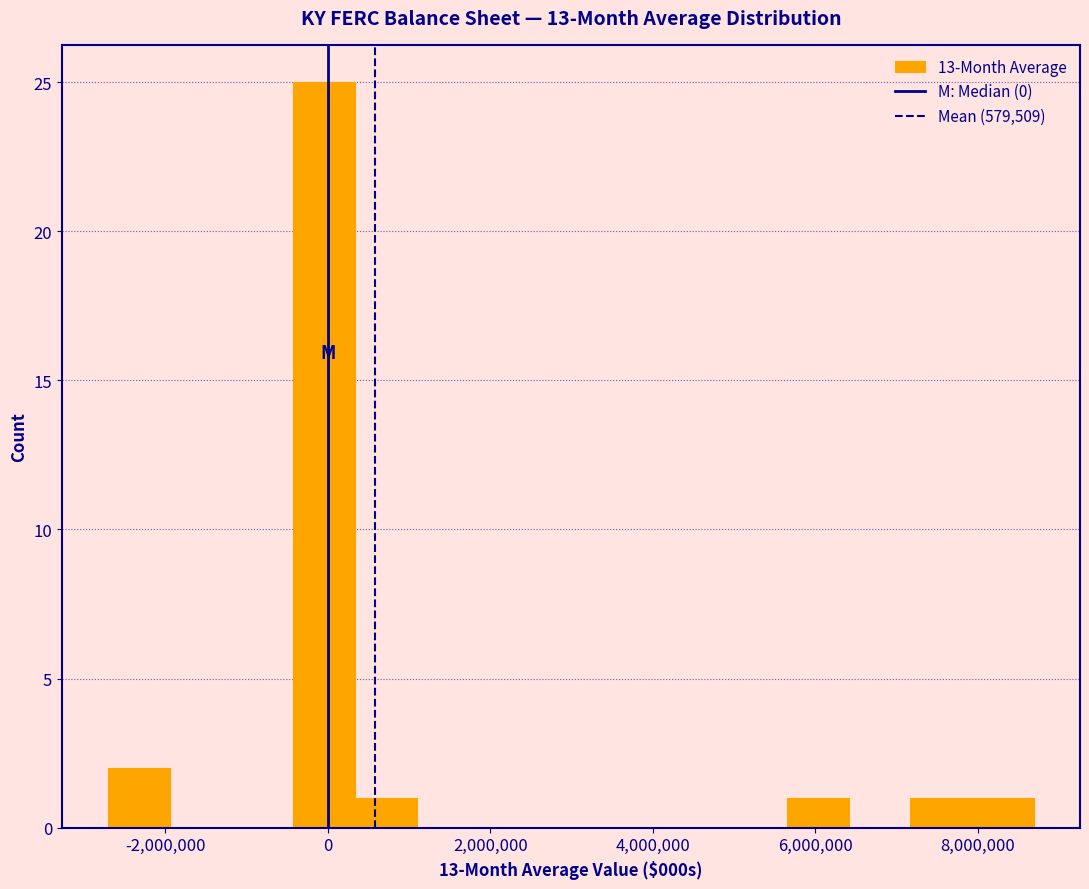

Read against the x-axis, roughly where is the centre of the tallest bar?

0